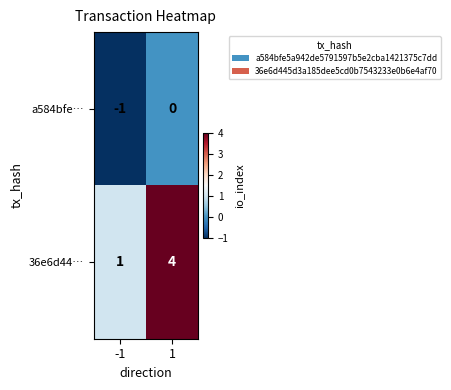

Reading left to right, extract all data points from this chart.

a584bfe…: -1=-1	1=0
36e6d44…: -1=1	1=4